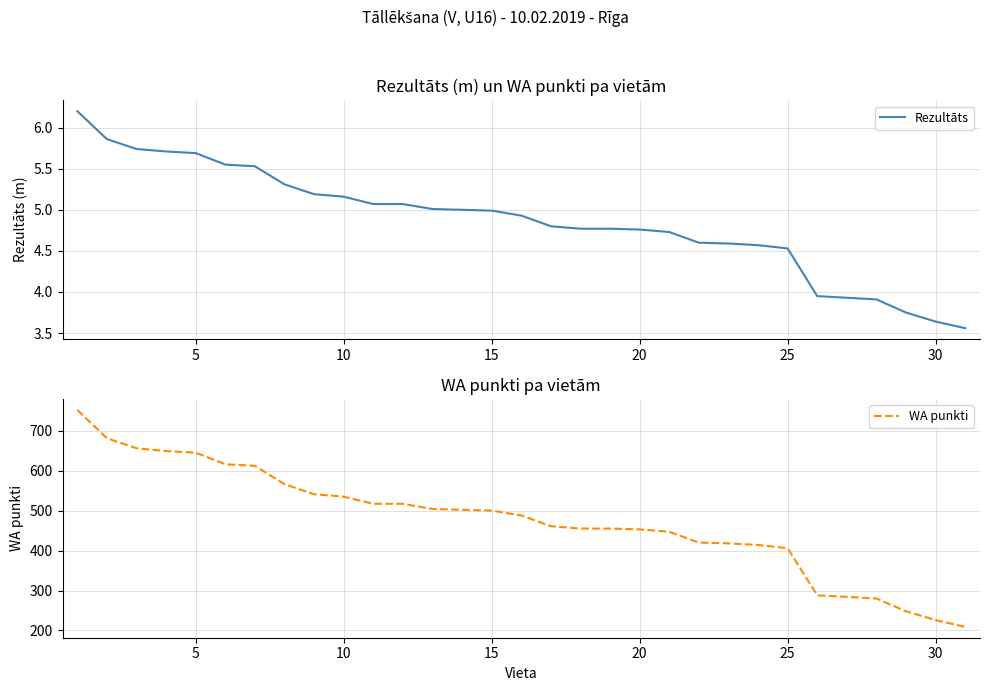

True or false: WA punkti has more than 1 interior local peaks.

False